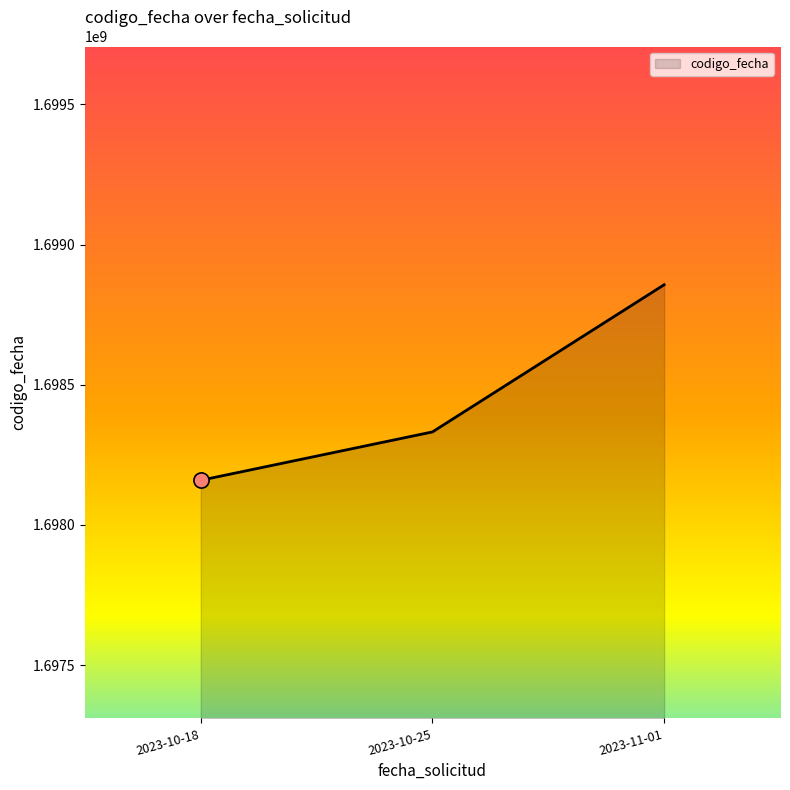

What is the change in value from 2023-10-18 to 2023-10-25?

+172401